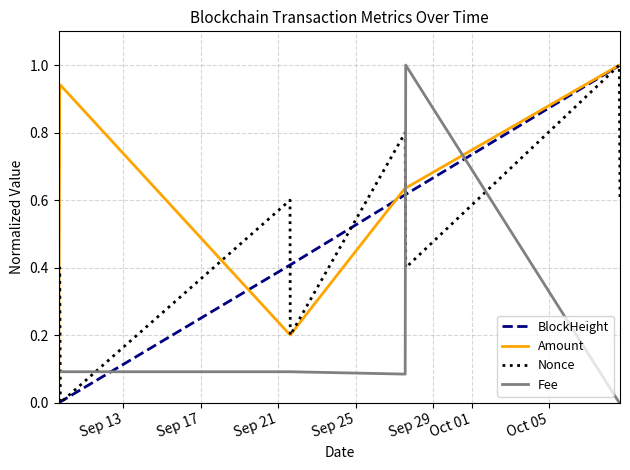

Which series has the largest total across all categories?

Amount